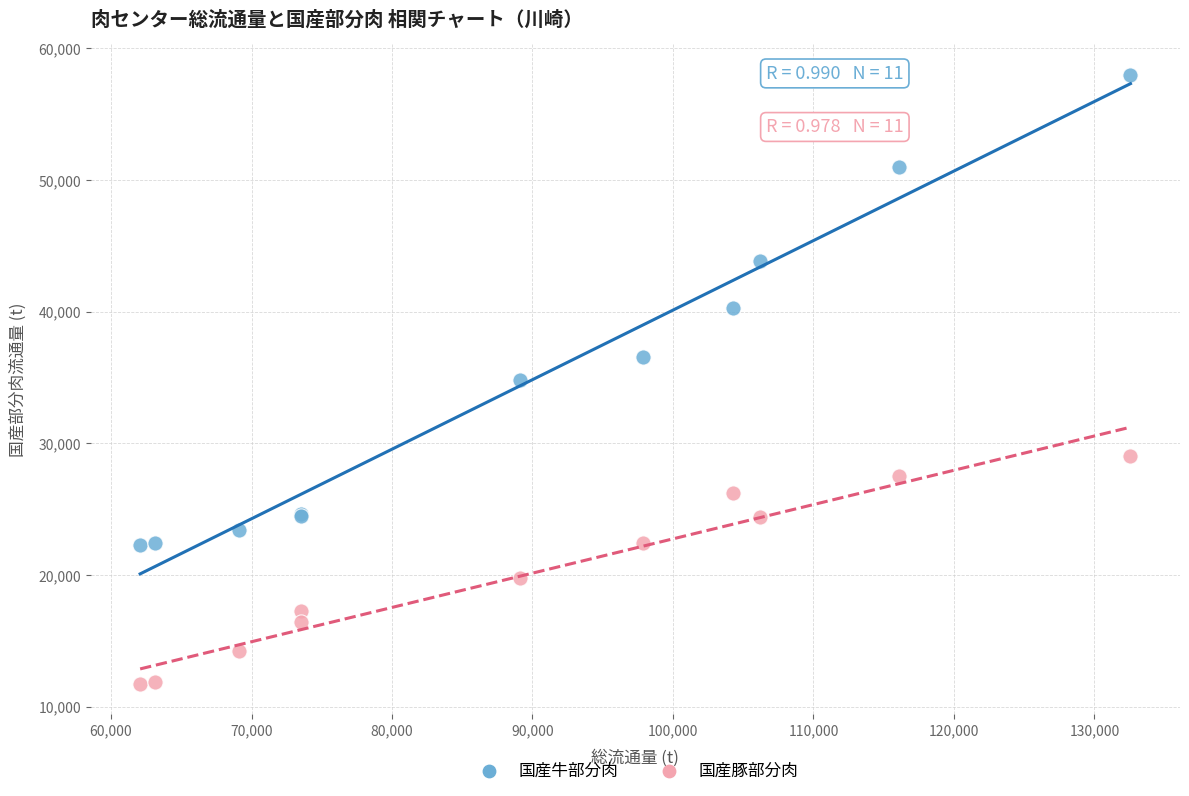

In the 国産豚部分肉 series, what Y value is closest to 20385?

19762.1